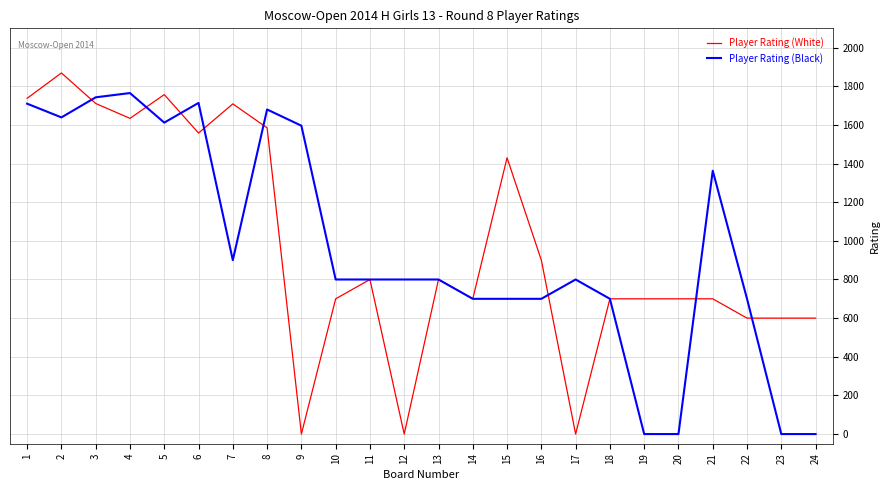

Which series has the largest range (max minus min)?

Player Rating (White)